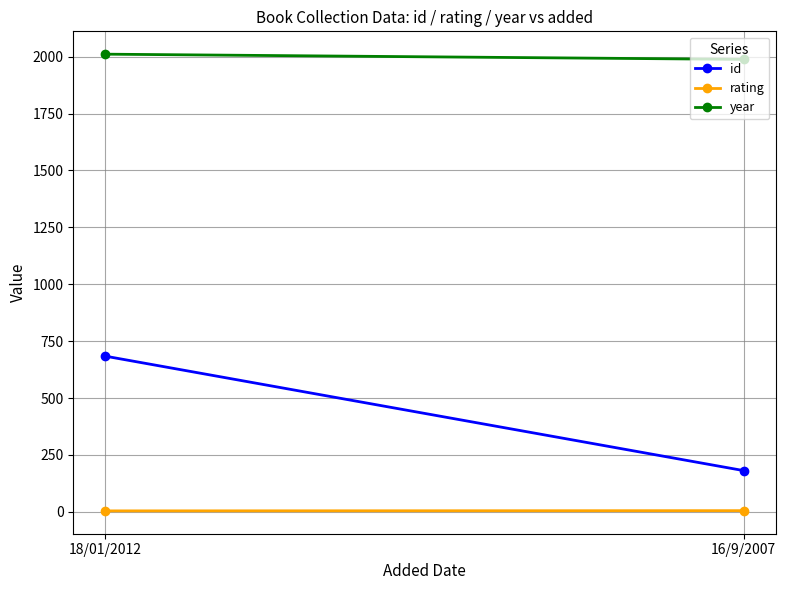

How many lines are shown in the chart?

3